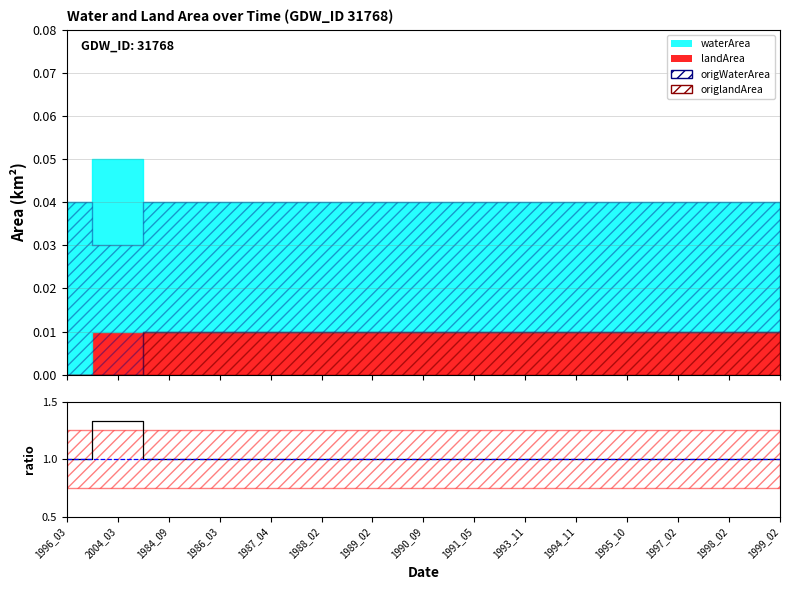

List the labels in order of value, smallest first.

1996_03, 1984_09, 1986_03, 1987_04, 1988_02, 1989_02, 1990_09, 1991_05, 1993_11, 1994_11, 1995_10, 1997_02, 1998_02, 1999_02, 2004_03